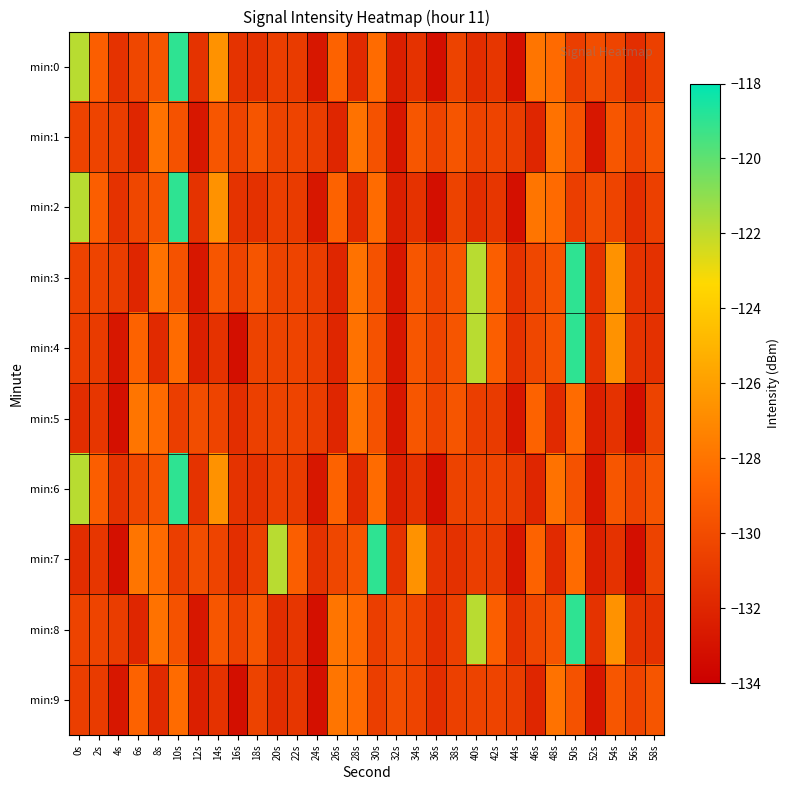

Rank the series at 52s from lowest to highest value.

min:1, min:6, min:9, min:5, min:7, min:3, min:4, min:8, min:0, min:2